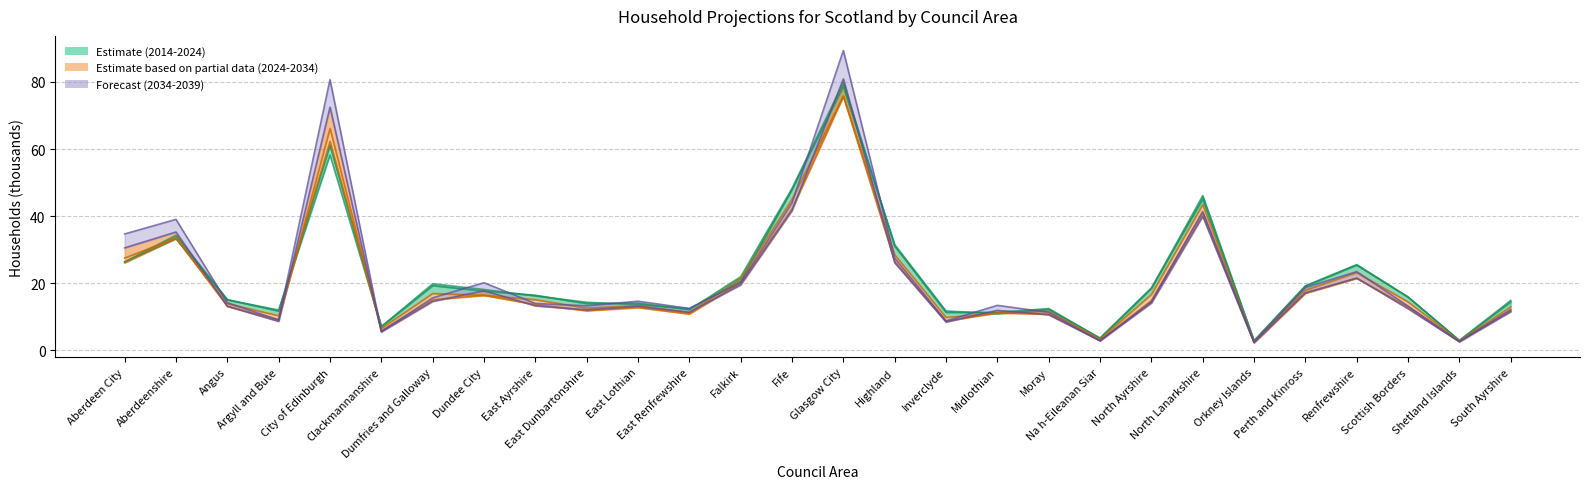

What is the value of the 2024 point at the 20th from the left?

3.4